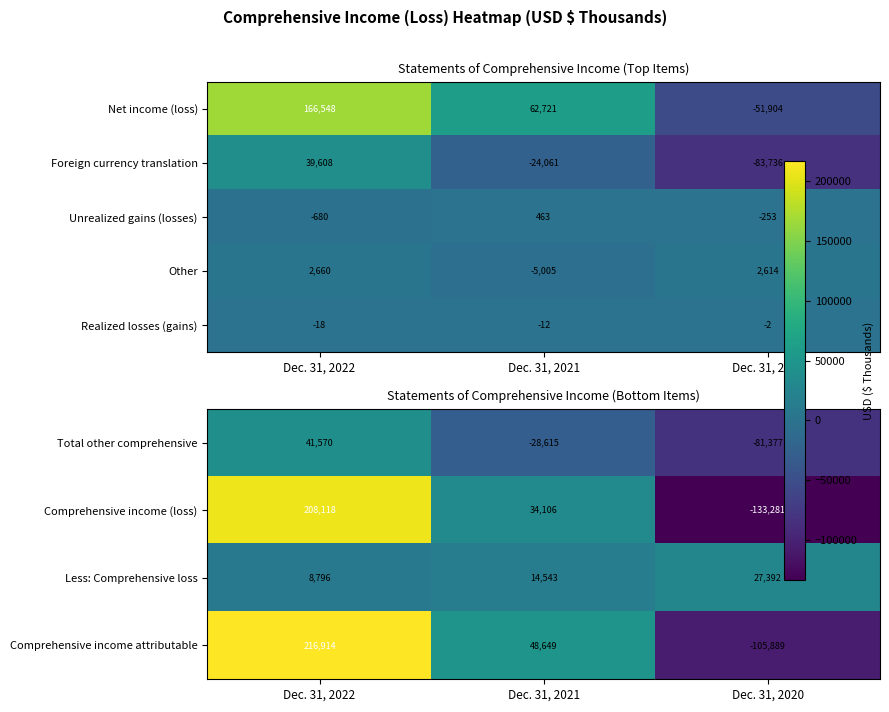

Where is Comprehensive income attributable nearest to the value 55512?

Dec. 31, 2021